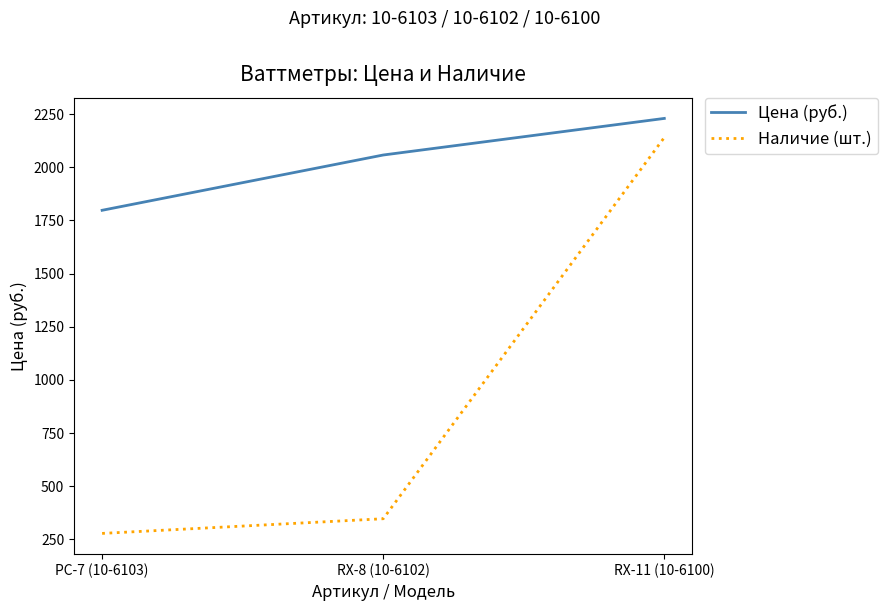

What value does the Цена (руб.) series have at RX-8 (10-6102)?

2057.6